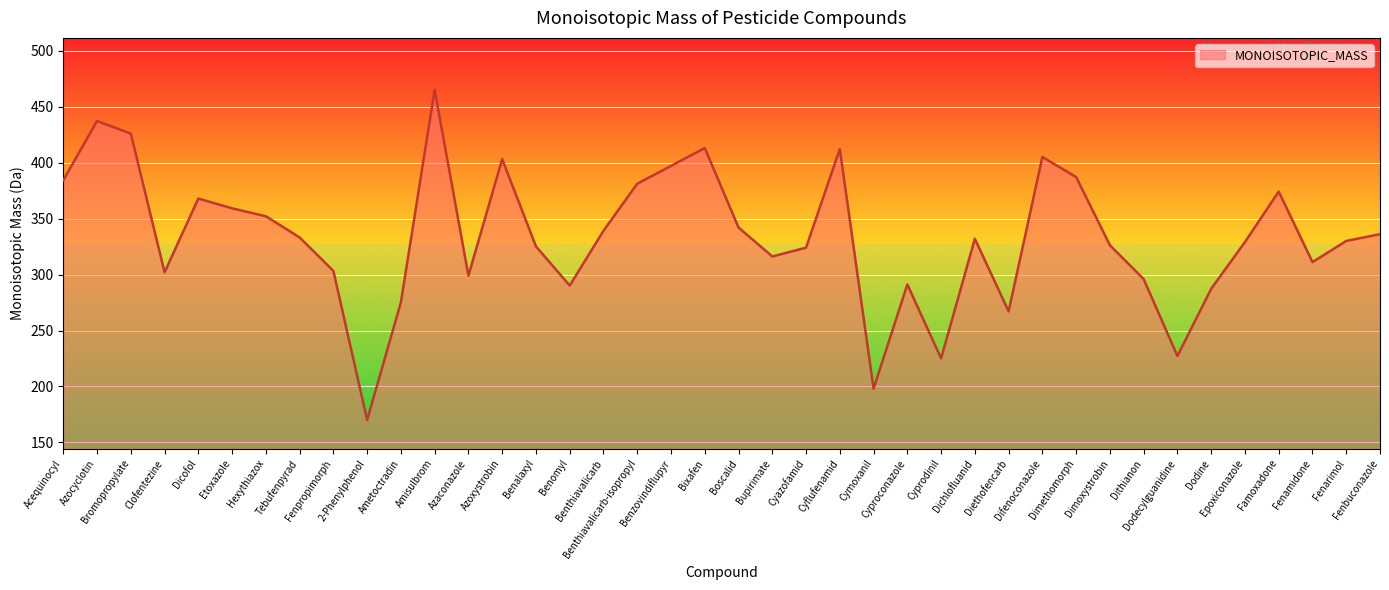

At which category does the chart reach its minimum across all series?

2-Phenylphenol